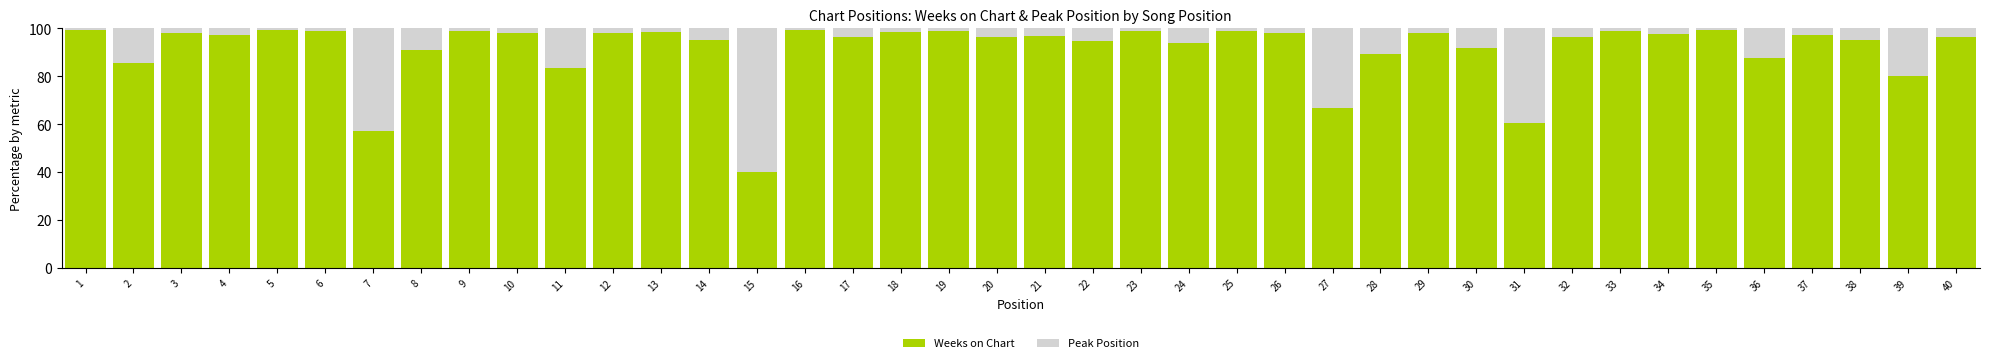

True or false: Weeks on Chart has a value of 93.8 at 24.

True